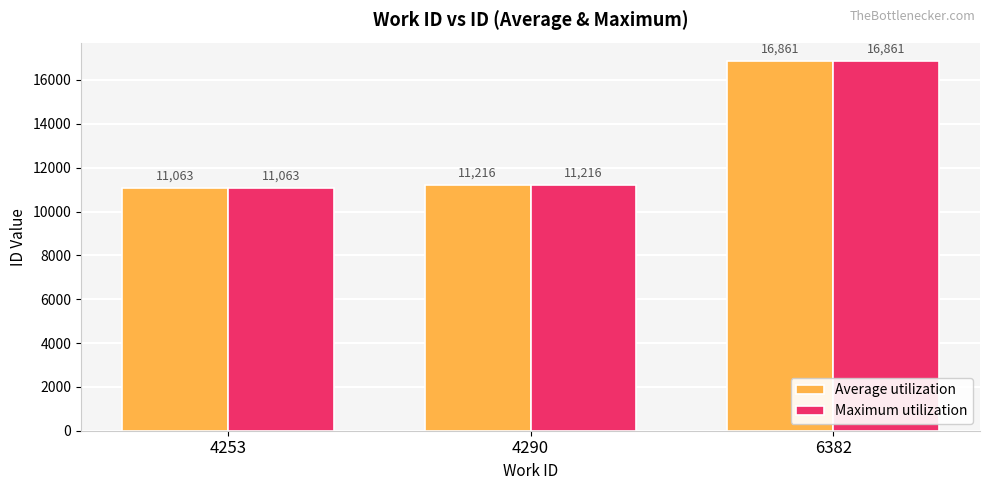

What is the total value across all series at 4290?

22432